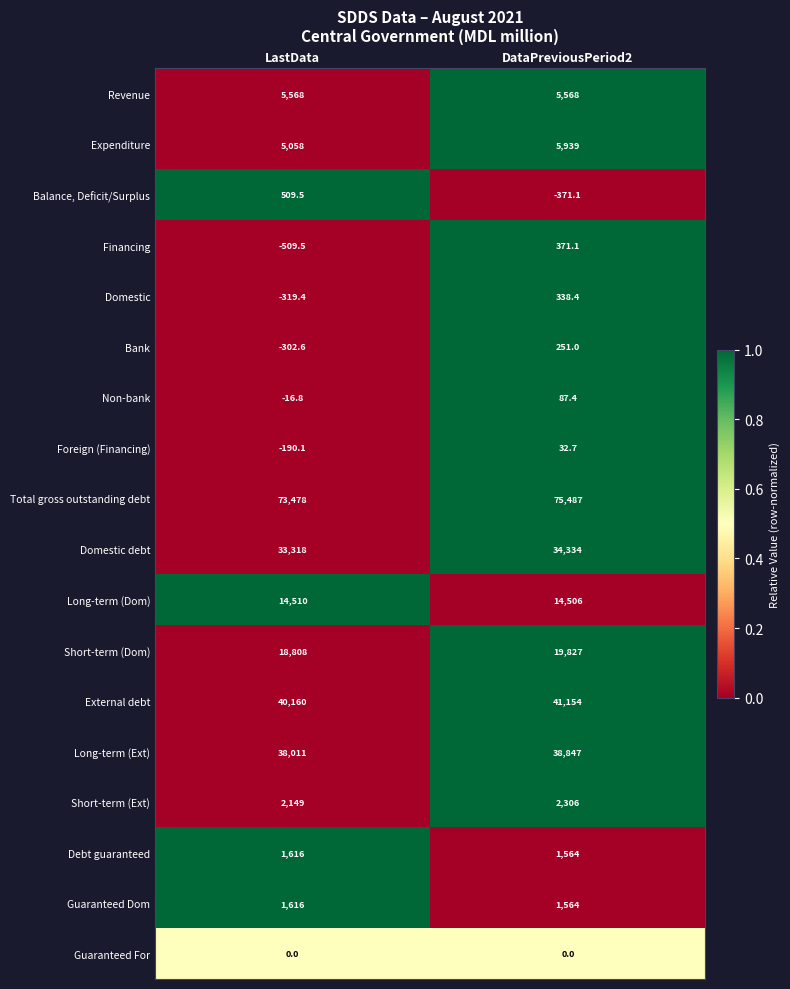

Is the value of Non-bank at LastData greater than the value of Revenue at LastData?

No